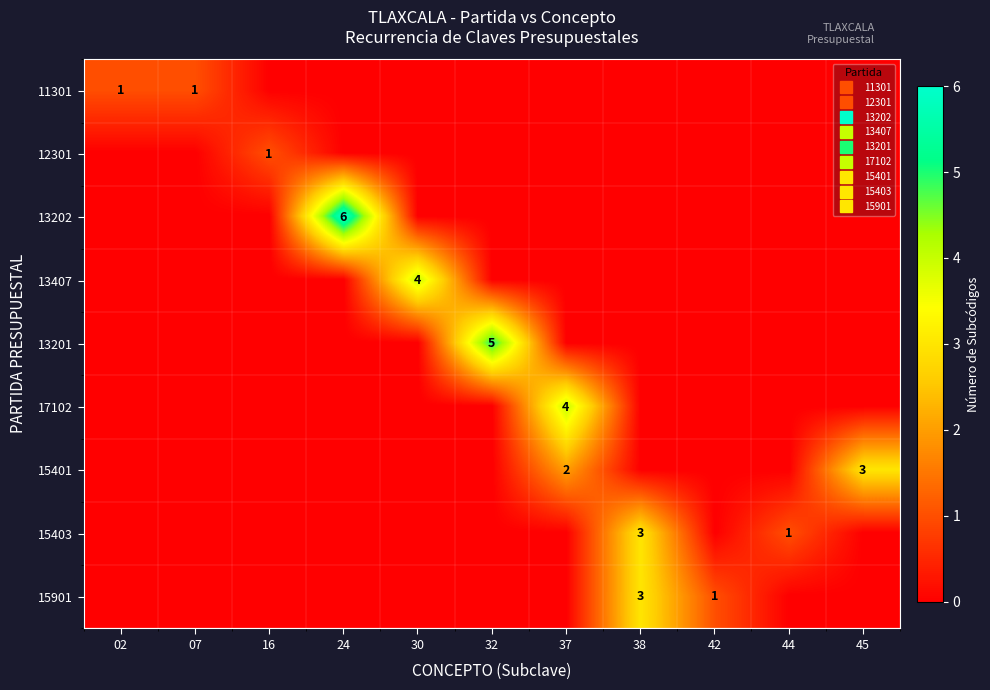

At which label does 12301 reach its peak?

16